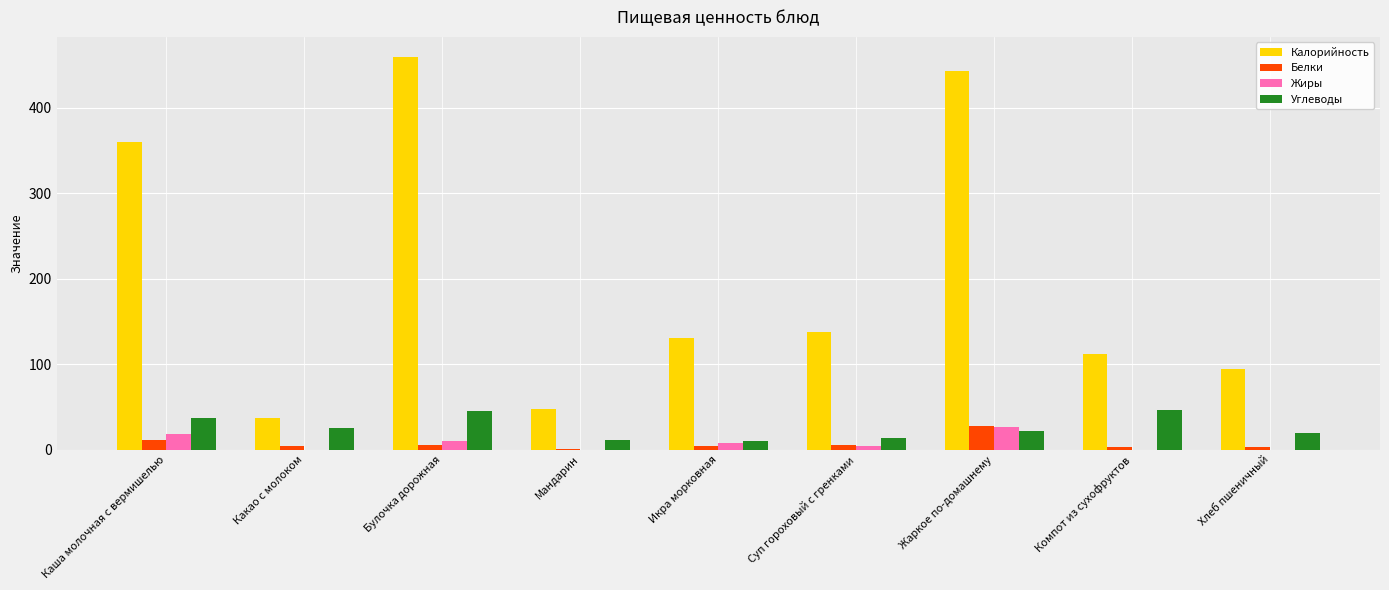

How many distinct data groups are displayed?

4